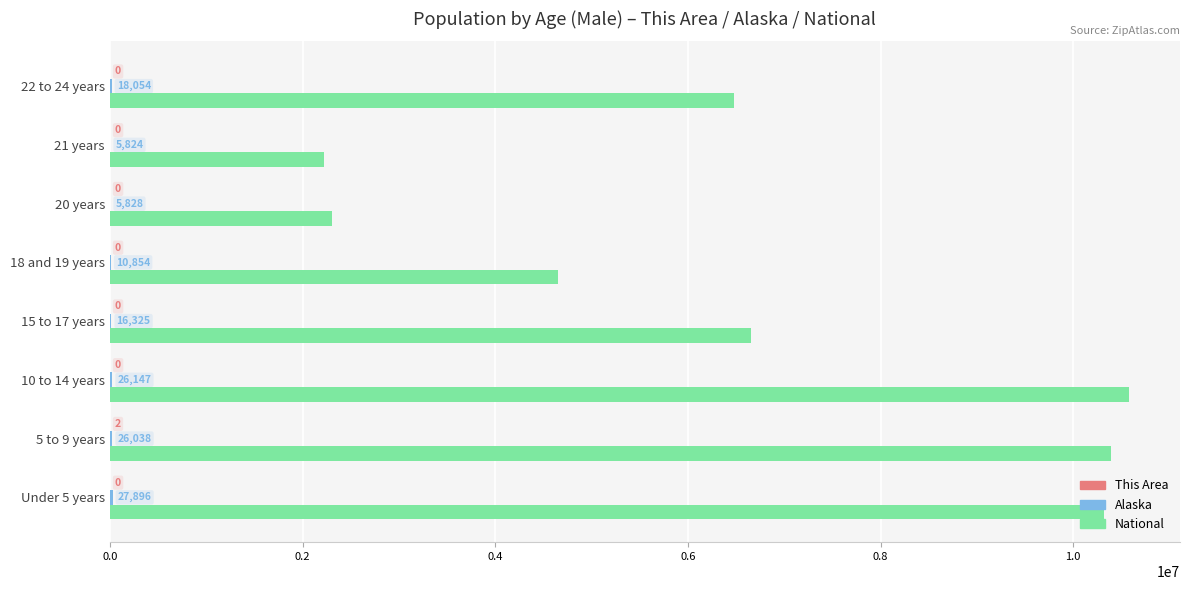

Is it true that National equals 2612791 at 22 to 24 years?

False